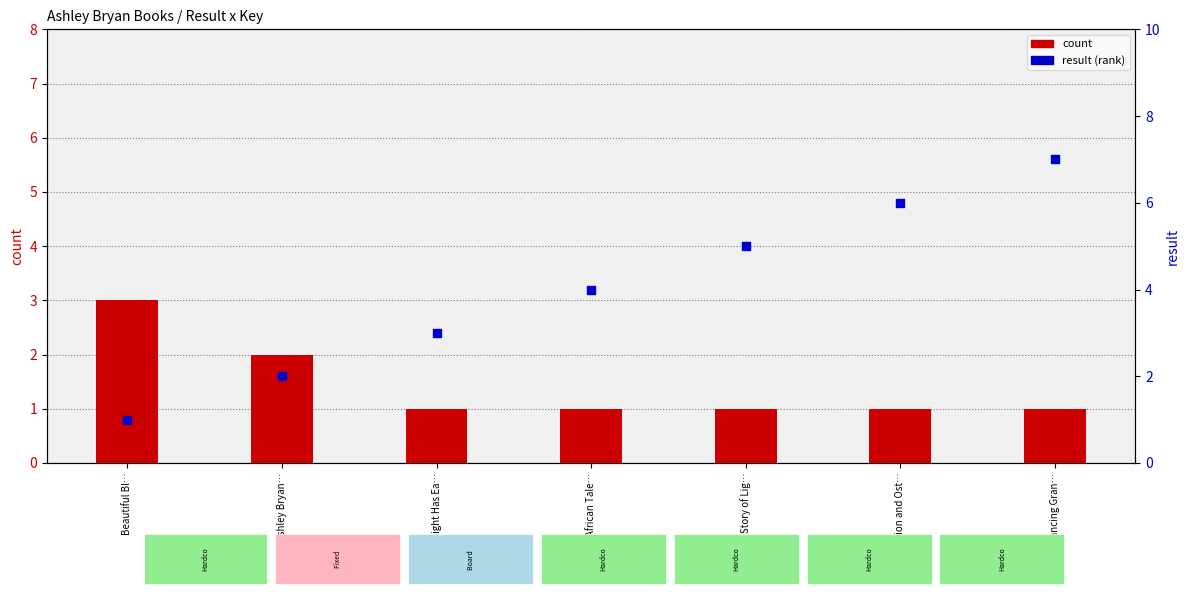

Is the value of result at Ashley Bryan… greater than the value of count at Dancing Gran…?

Yes